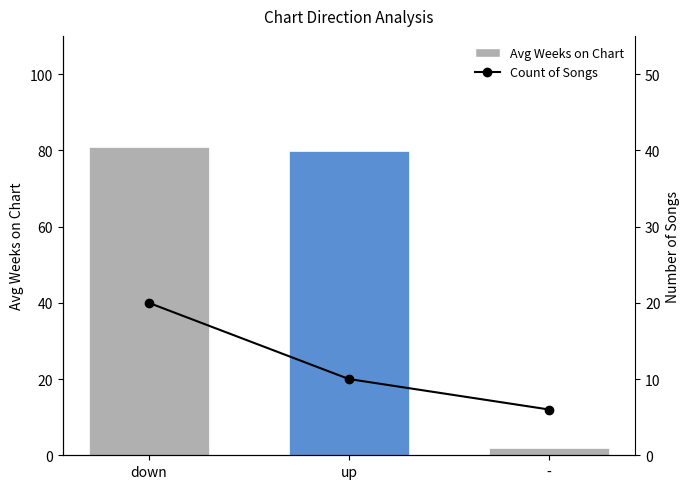

At which category does the chart reach its peak across all series?

down